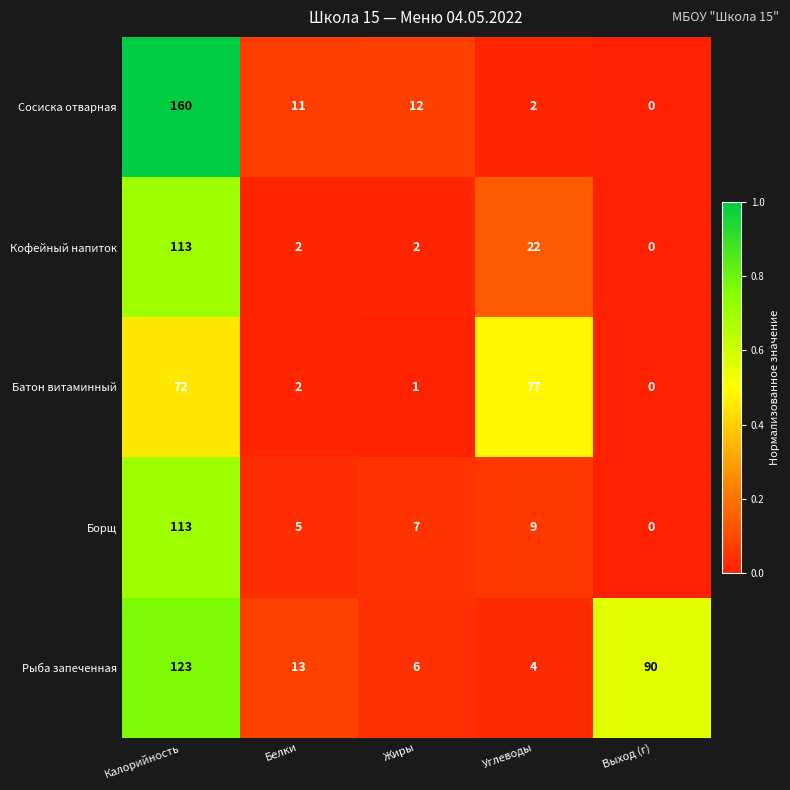

What is the highest value of the Кофейный напиток series?

113